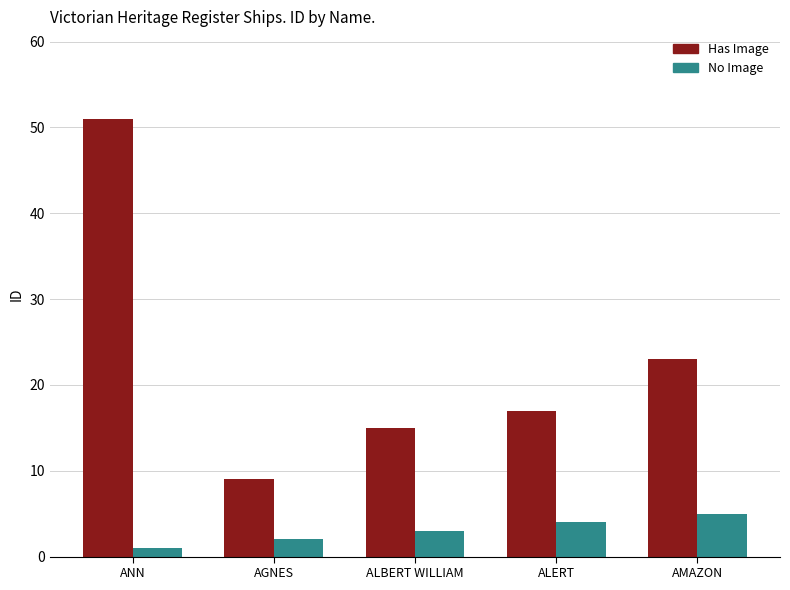

Is the value of Has Image at ALERT greater than the value of No Image at ANN?

Yes